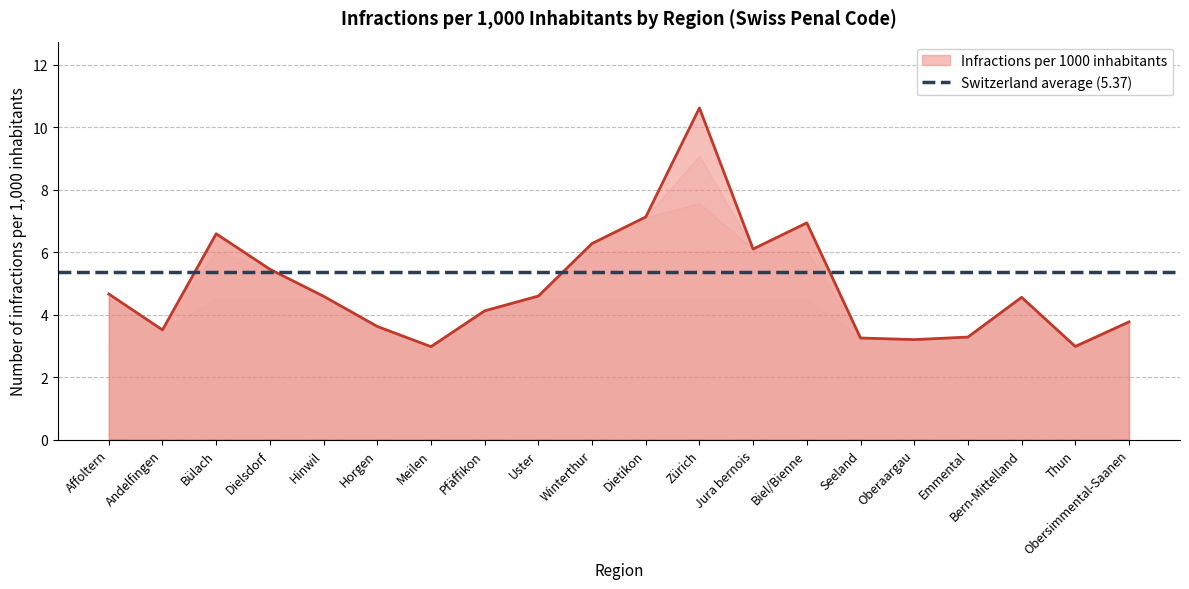

What is the label of the 9th point from the right?

Zürich